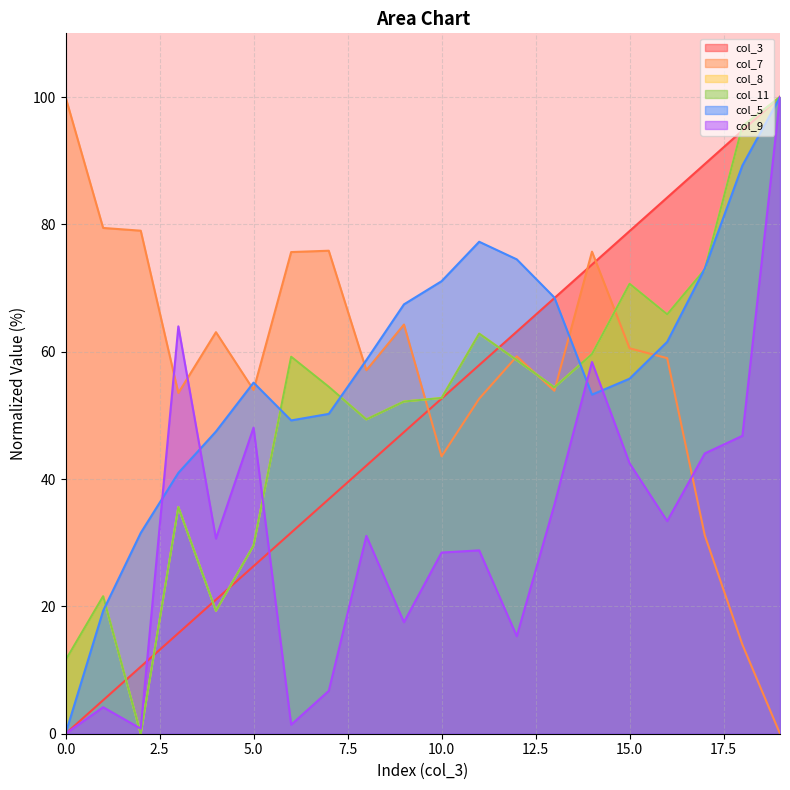

What is the value of the col_11 point at the 20th from the left?

100.0